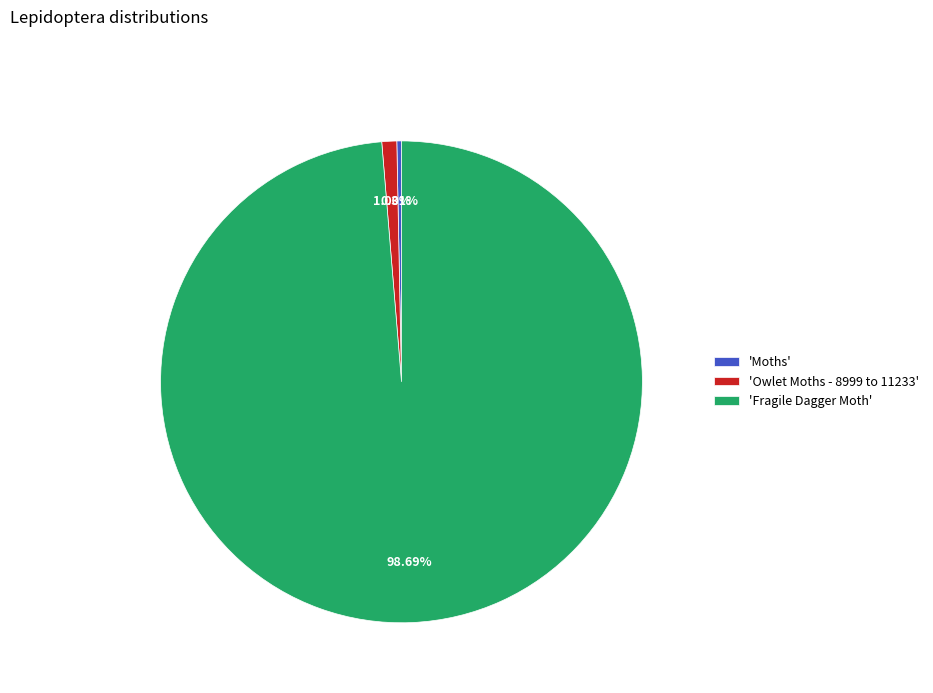

Count the number of slices in the pie.

3